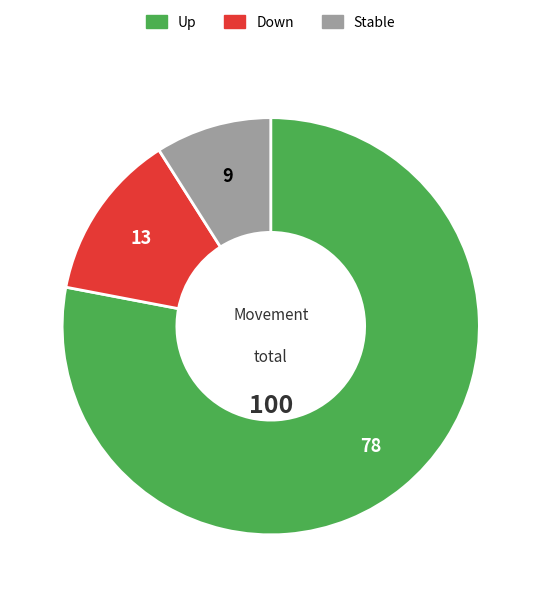

Does any single category account for the majority?

Yes